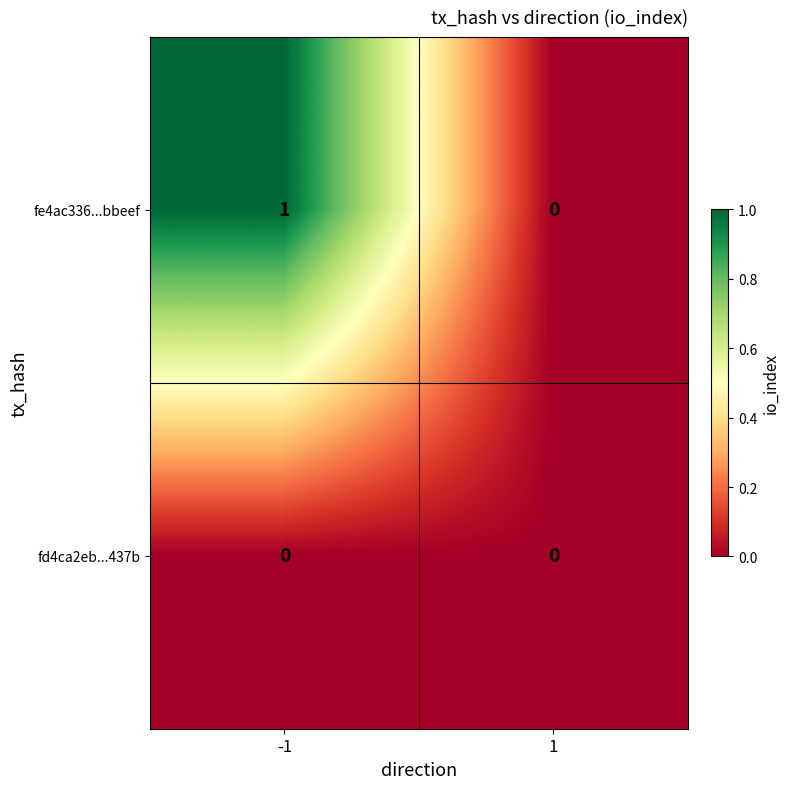

Is it true that fe4ac336...bbeef equals 1 at 1?

False